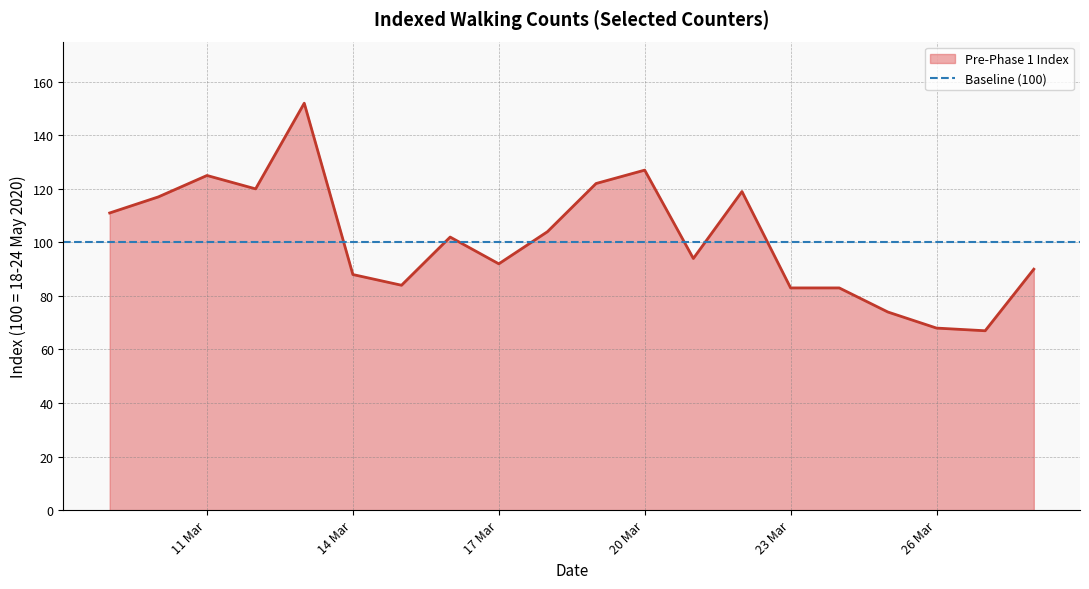

List the labels in order of value, smallest first.

2020-03-27, 2020-03-26, 2020-03-25, 2020-03-23, 2020-03-24, 2020-03-15, 2020-03-14, 2020-03-28, 2020-03-17, 2020-03-21, 2020-03-16, 2020-03-18, 2020-03-09, 2020-03-10, 2020-03-22, 2020-03-12, 2020-03-19, 2020-03-11, 2020-03-20, 2020-03-13